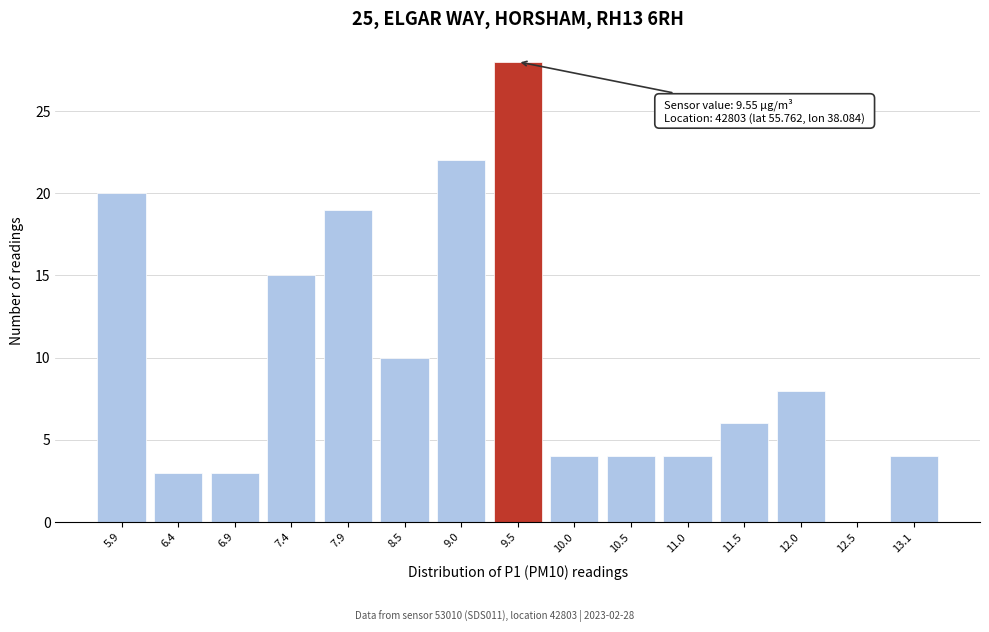

Reading right to left, list all the values displayed in this chart.

13.1=4	12.5=0	12.0=8	11.5=6	11.0=4	10.5=4	10.0=4	9.5=28	9.0=22	8.5=10	7.9=19	7.4=15	6.9=3	6.4=3	5.9=20